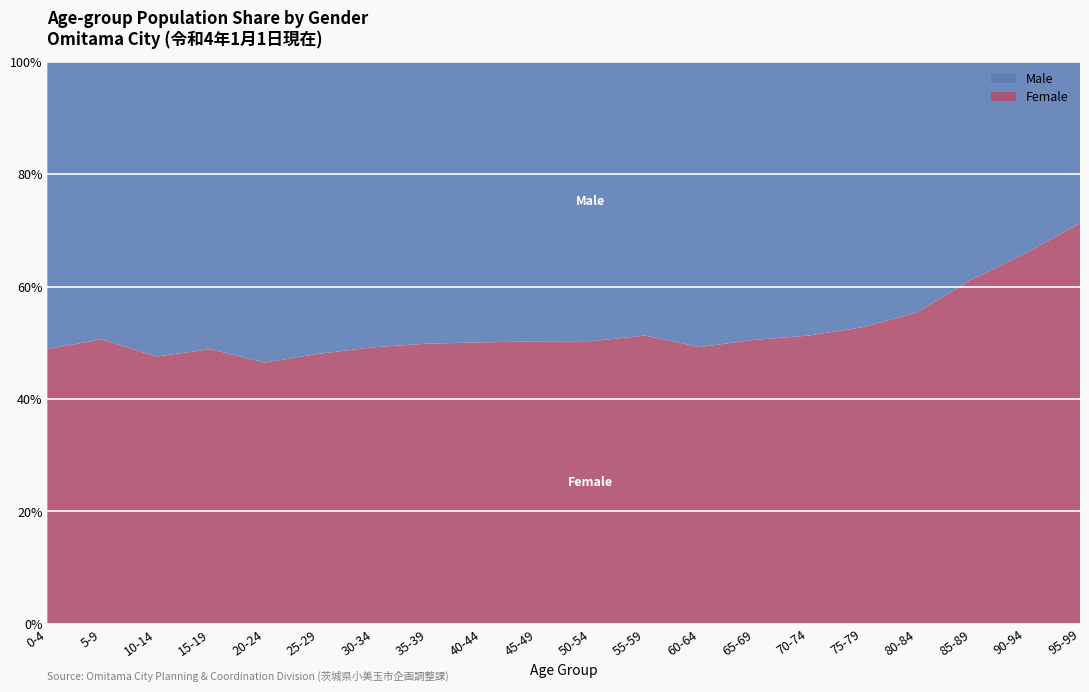

Reading left to right, what are all the values shown in this chart?

Male: 771	898	1067	1182	1162	1143	1325	1659	1867	1975	1784	1388	1575	1770	1981	1236	756	358	121	25
Female: 737	920	967	1129	1009	1057	1283	1649	1872	1995	1804	1461	1527	1806	2084	1380	938	565	234	62